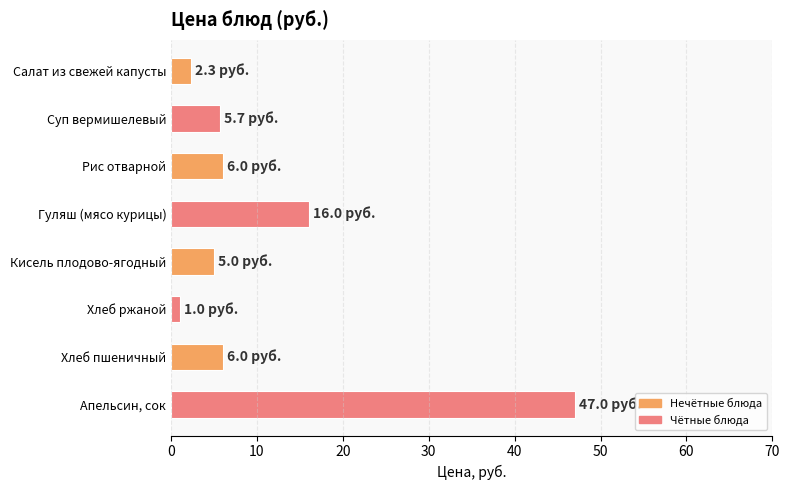

The chart shows a value of 2.0 at Хлеб пшеничный. True or false?

False